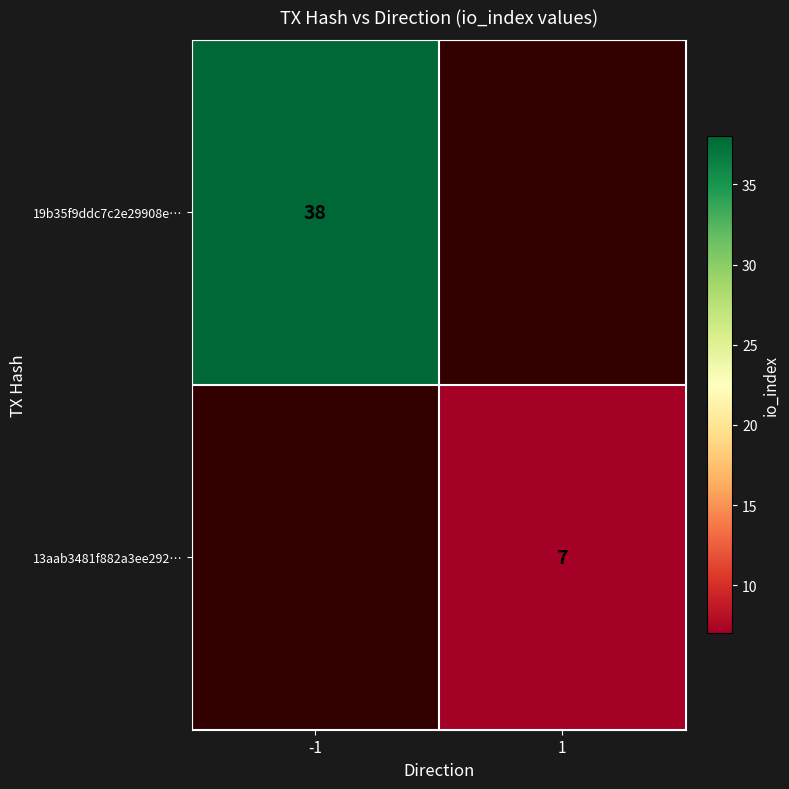

At how many categories does at least one series exceed 15?

1